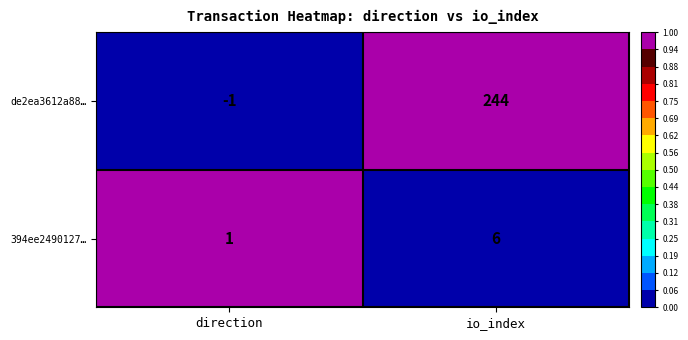

The value of 394ee2490127… at io_index is 6. True or false?

True